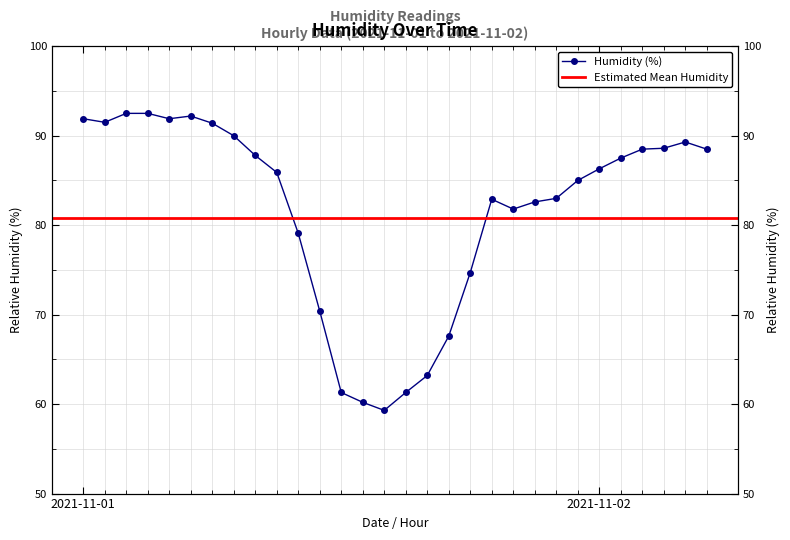

What is the difference between the second highest and second lowest values?

32.3